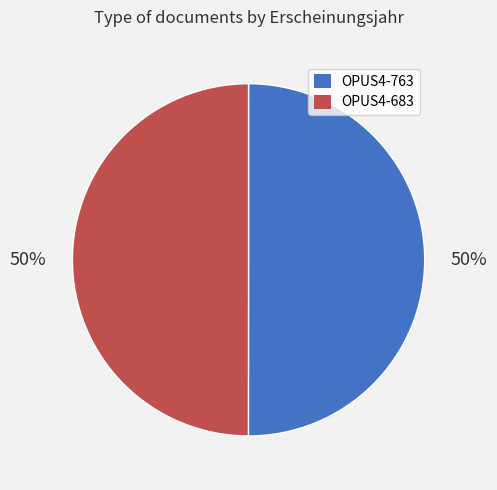

Approximately how many times larger is the value at OPUS4-763 compared to OPUS4-683?

1.0